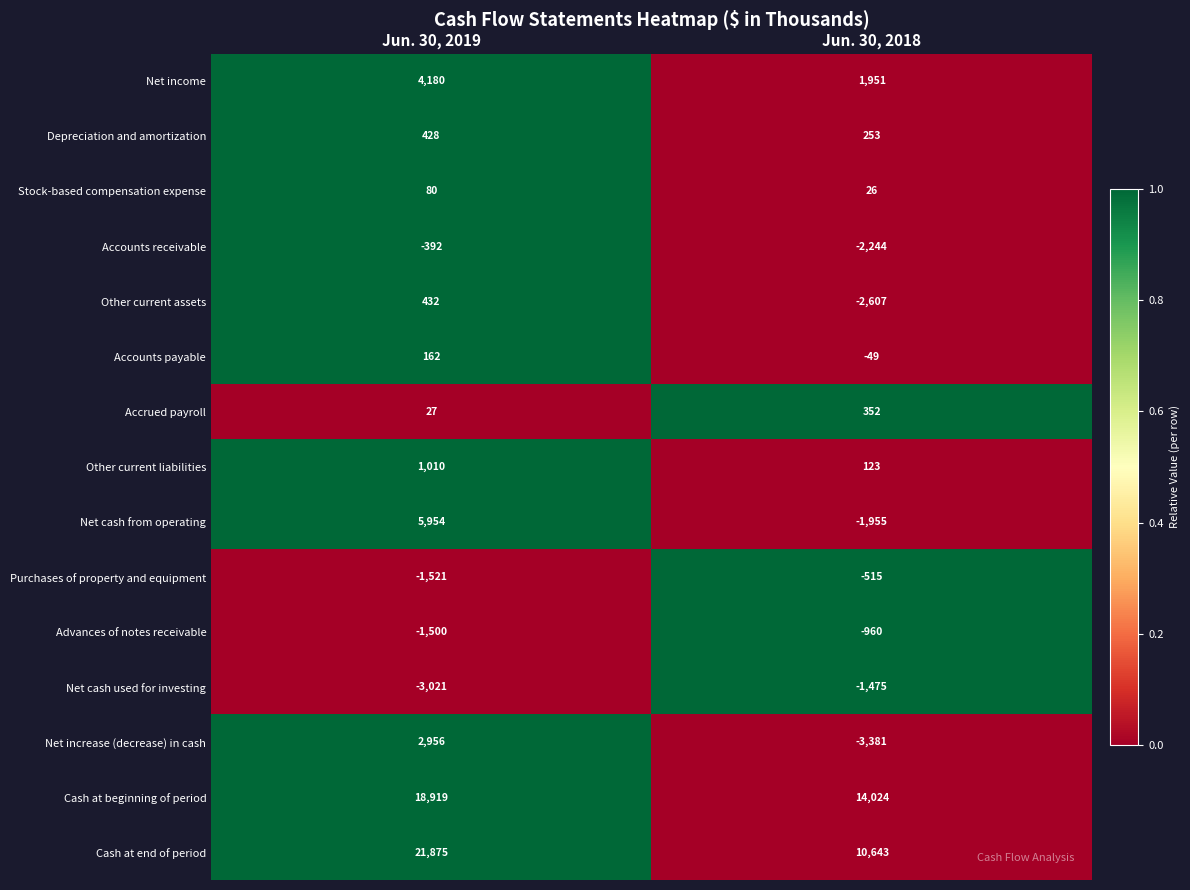

Is it true that Accounts payable equals 228 at Jun. 30, 2019?

False